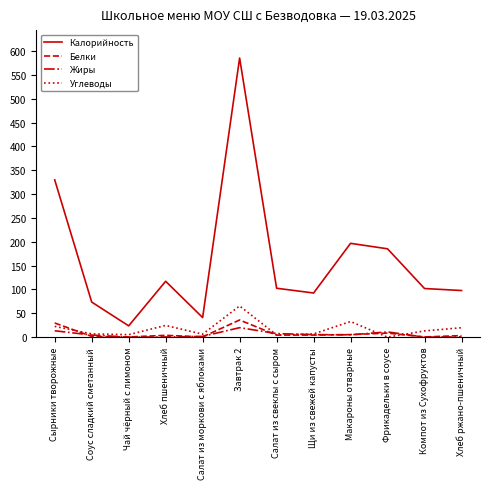

True or false: Белки and Калорийность cross at least once.

False